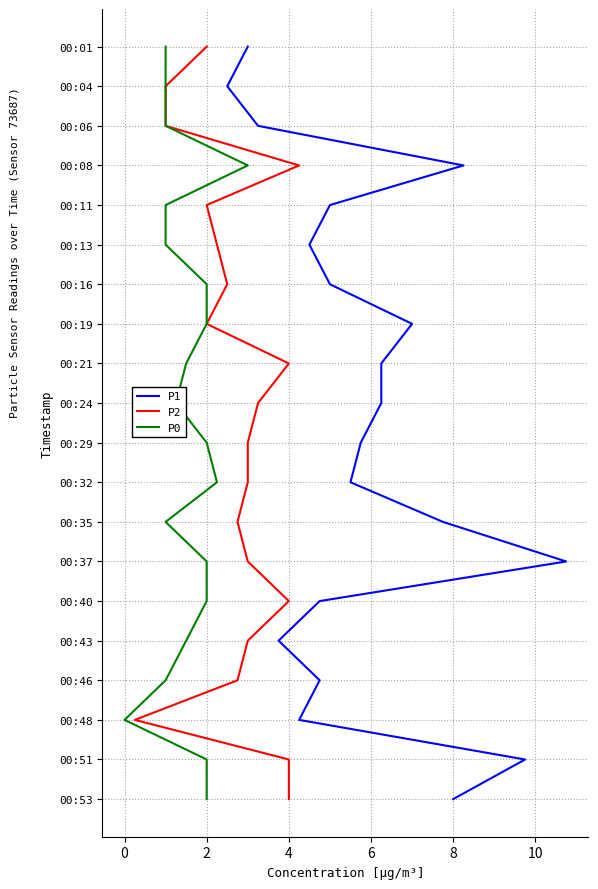

True or false: P2 and P0 intersect in this chart.

False